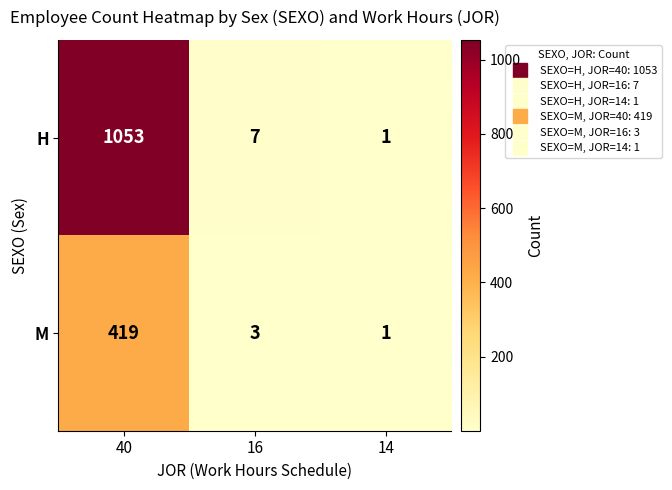

The M series shows 1 at 16. True or false?

False